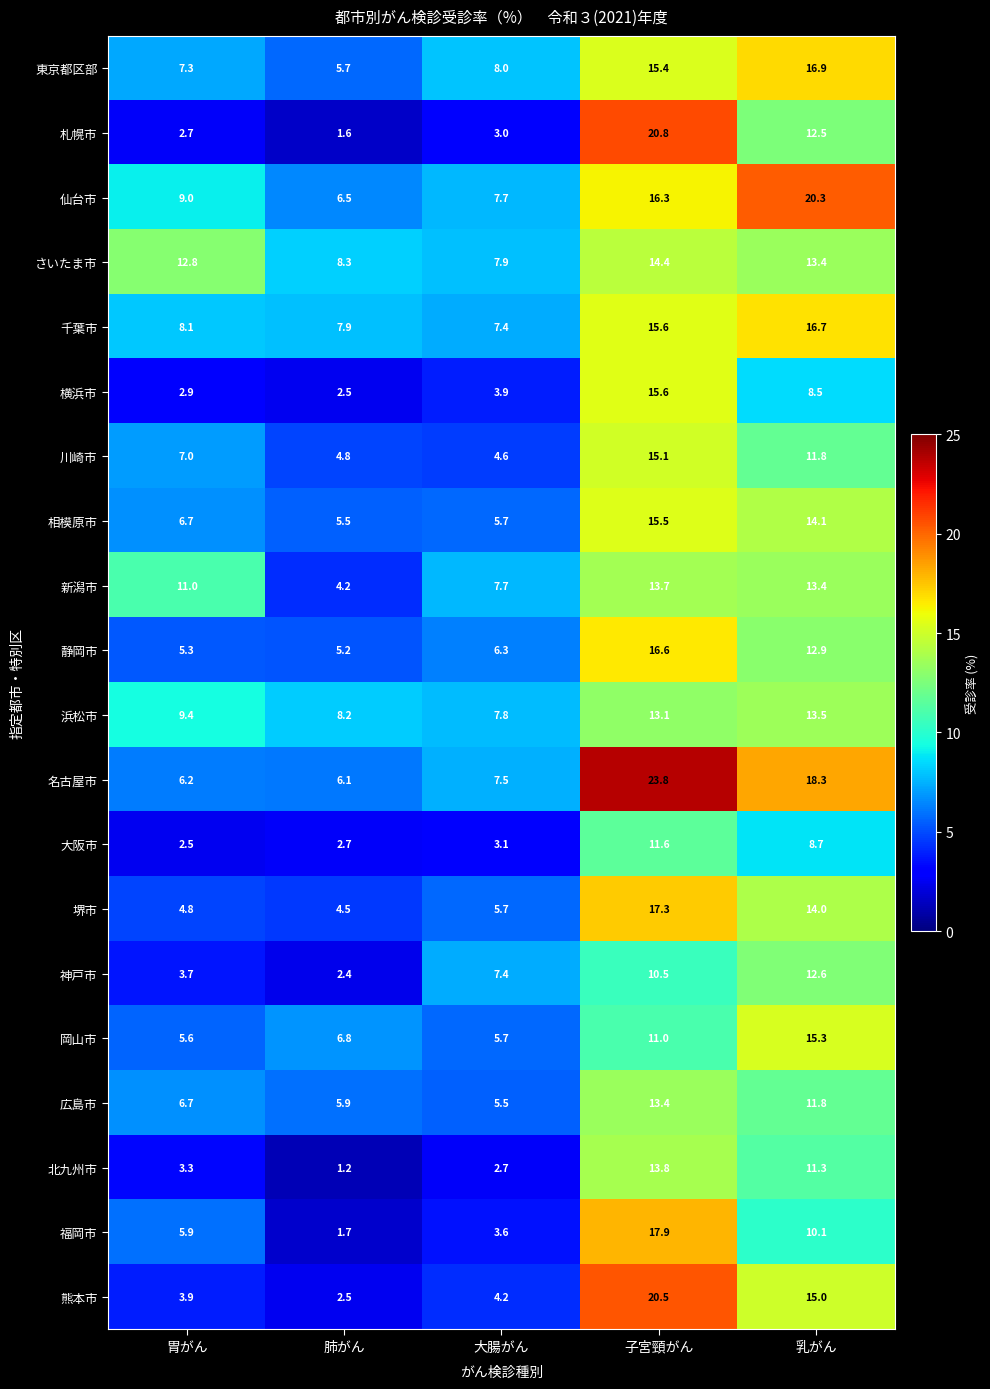

Which label corresponds to the smallest value in the chart?

肺がん